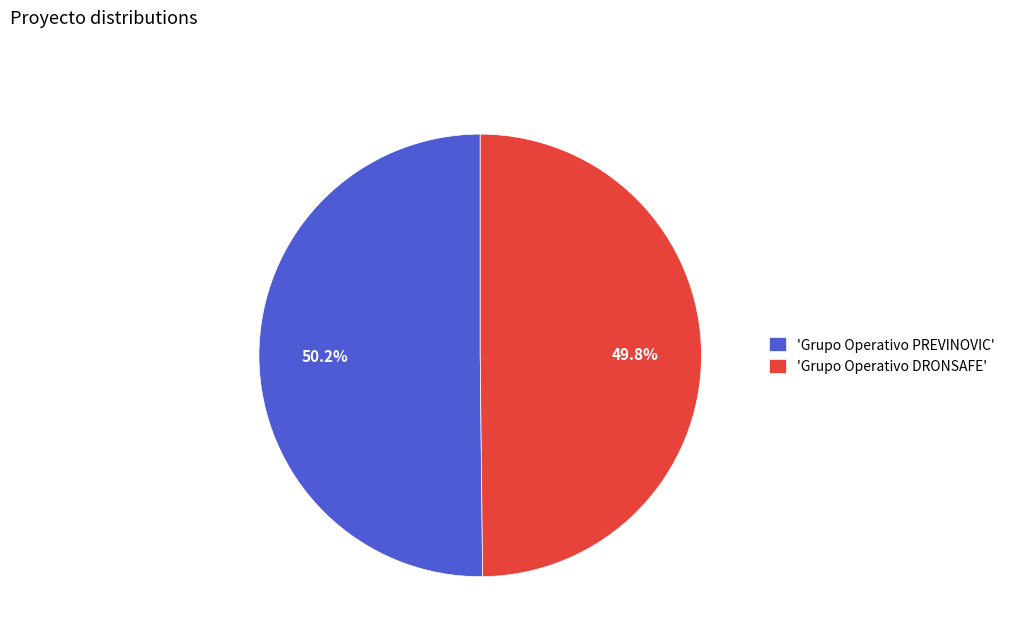

Approximately how many times larger is the value at 'Grupo Operativo DRONSAFE' compared to 'Grupo Operativo PREVINOVIC'?

1.0